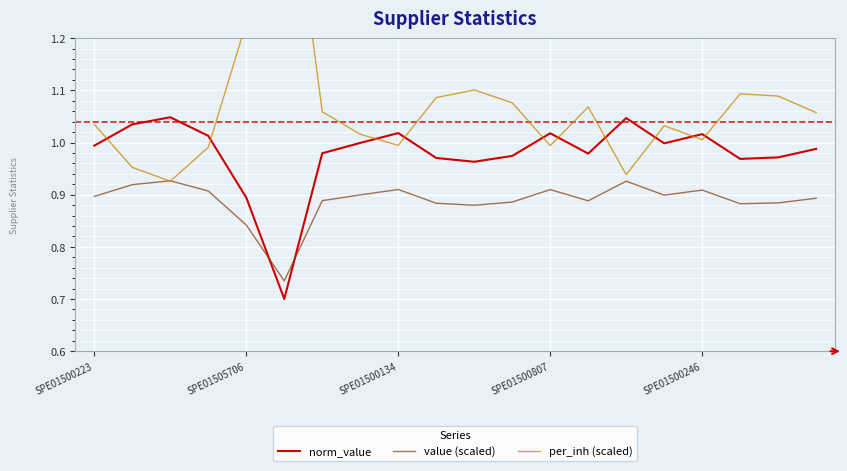

Which series has the widest spread of values?

per_inh (scaled)